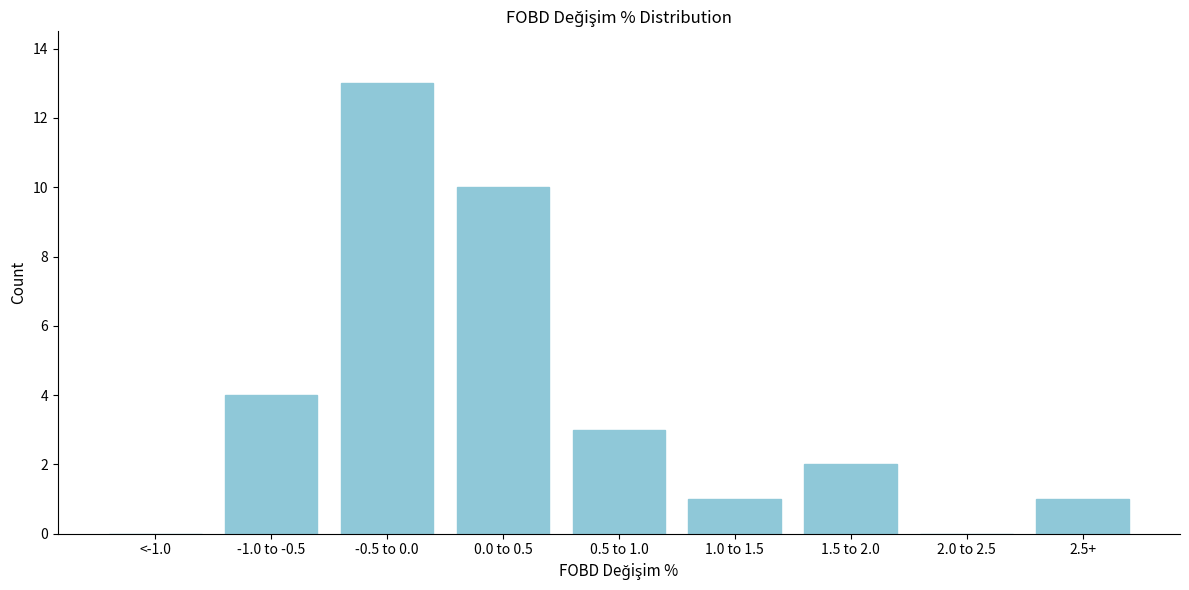

Reading right to left, transcribe all the data shown in this chart.

2.5+=1	2.0 to 2.5=0	1.5 to 2.0=2	1.0 to 1.5=1	0.5 to 1.0=3	0.0 to 0.5=10	-0.5 to 0.0=13	-1.0 to -0.5=4	<-1.0=0